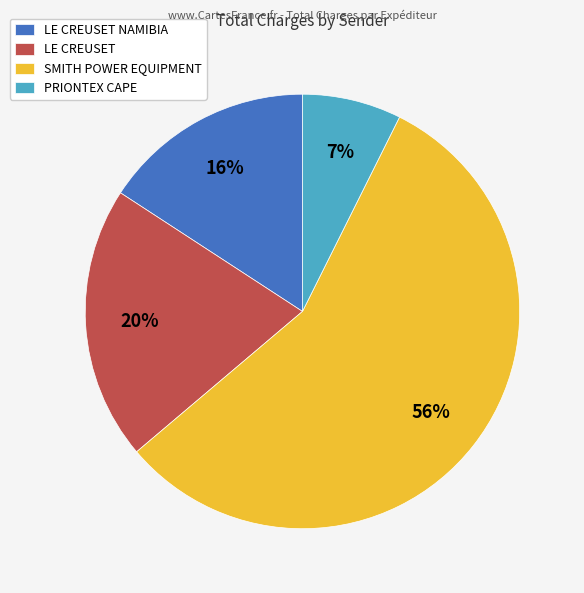

To the nearest percent, what percentage of the pie is LE CREUSET?

20%